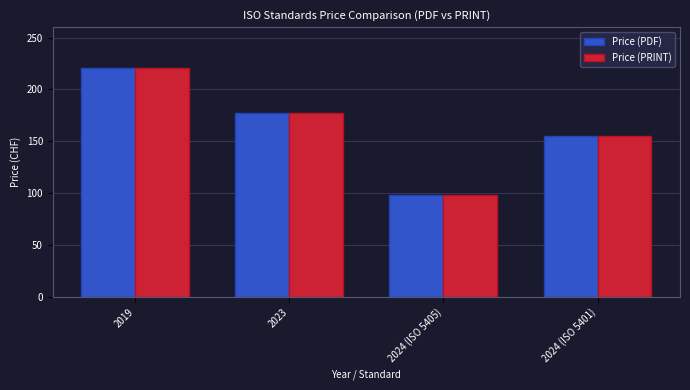

How many data points does each series have?

4